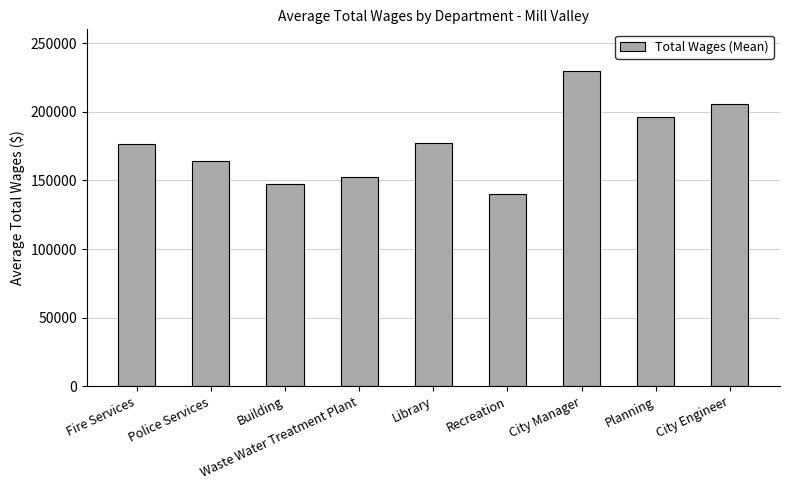

How many bars are there in total?

9